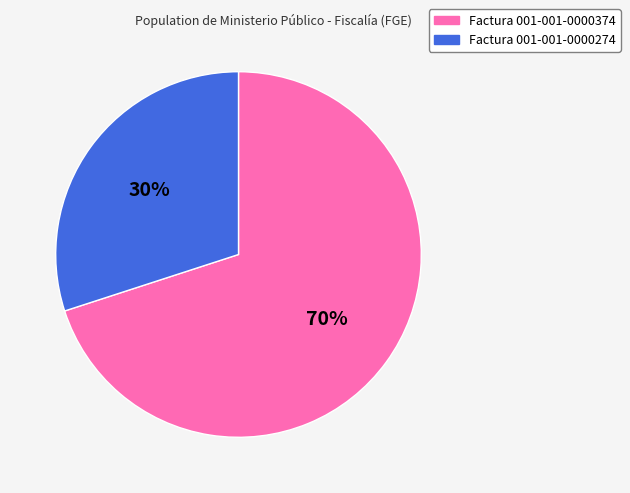

Which has a higher value, Factura 001-001-0000374 or Factura 001-001-0000274?

Factura 001-001-0000374